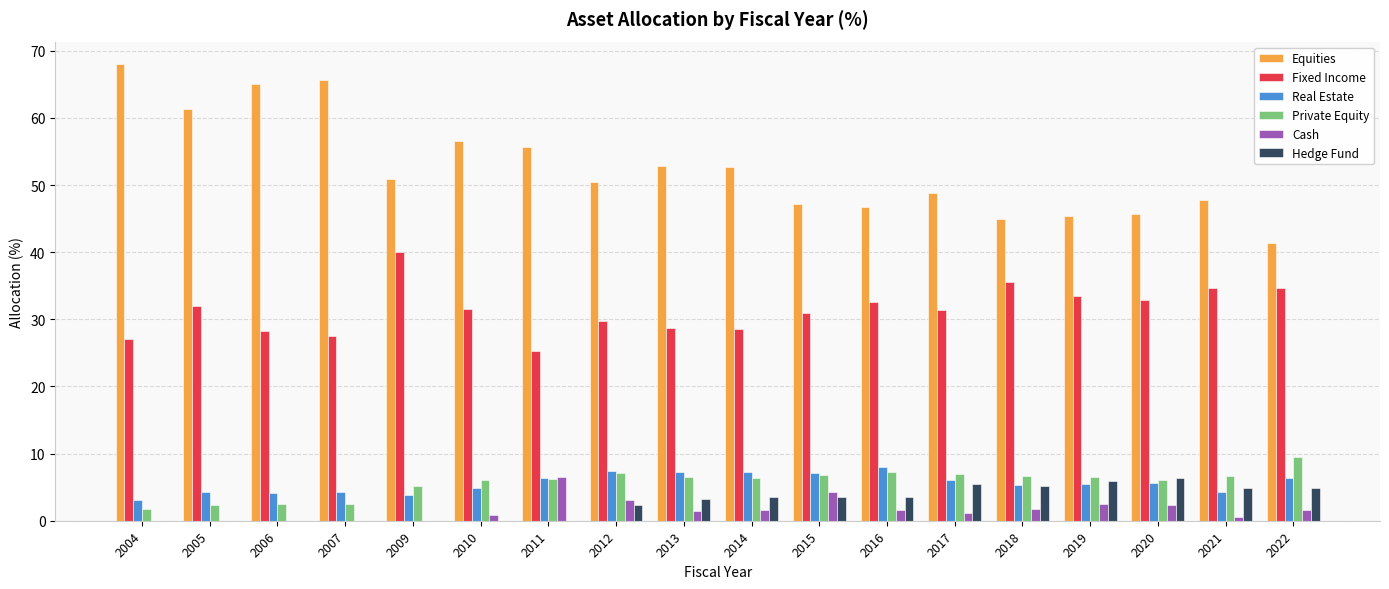

Does the chart contain stacked bars?

No